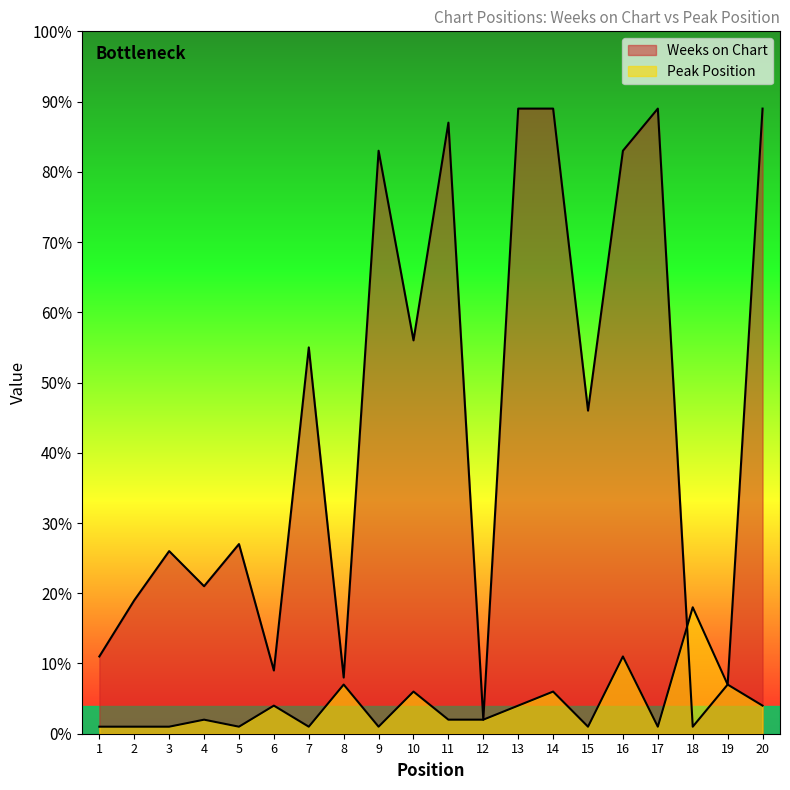

List the series in order of their overall mean, lowest first.

Peak Position, Weeks on Chart